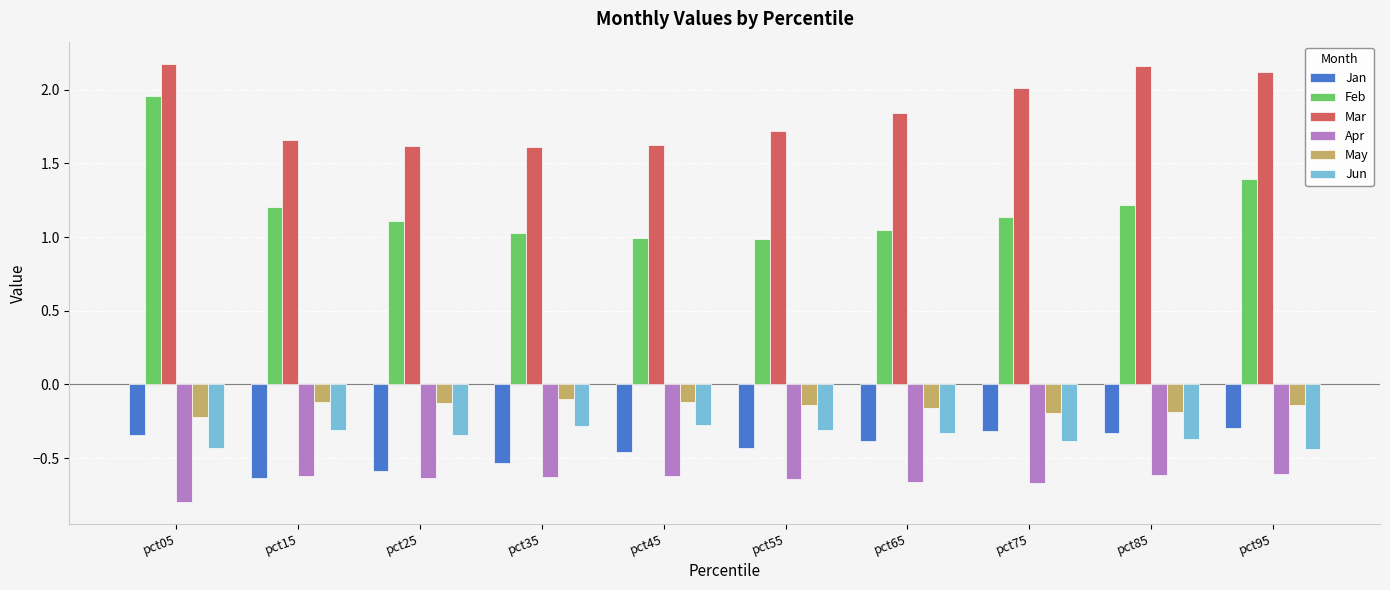

The value of Apr at pct85 is -0.8. True or false?

False